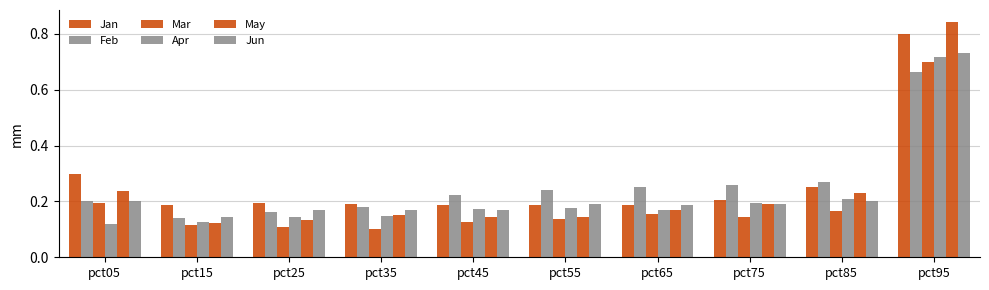

Does the chart contain any negative values?

No